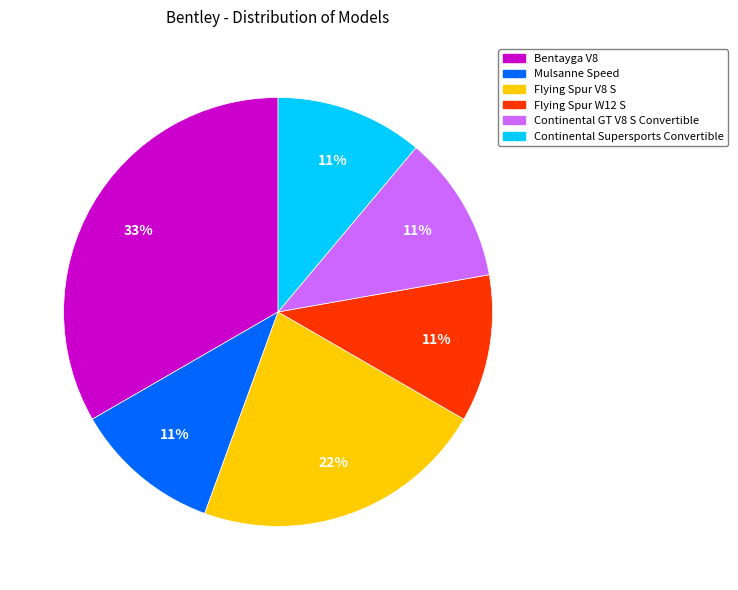

Between Flying Spur V8 S and Bentayga V8, which is larger?

Bentayga V8